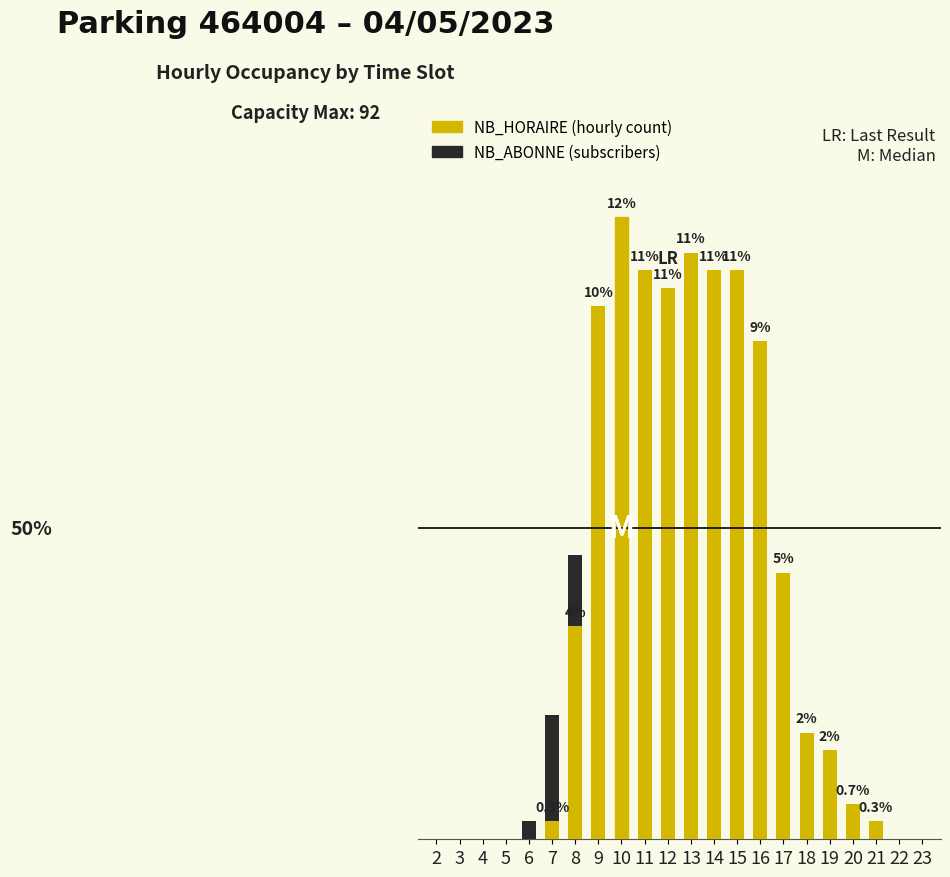

Rank the series by their maximum value, from highest to lowest.

NB_HORAIRE, NB_ABONNE